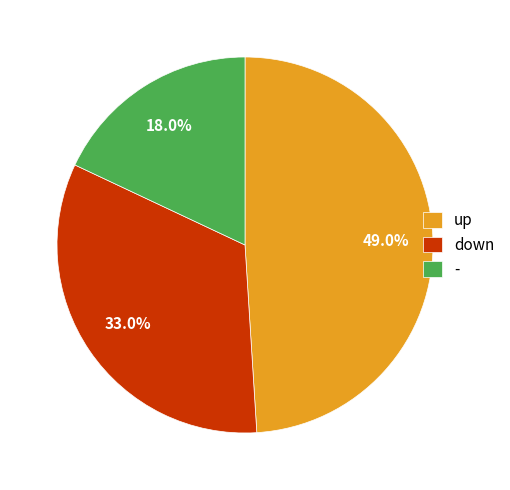

What is the total percentage of down and up?

82.0%